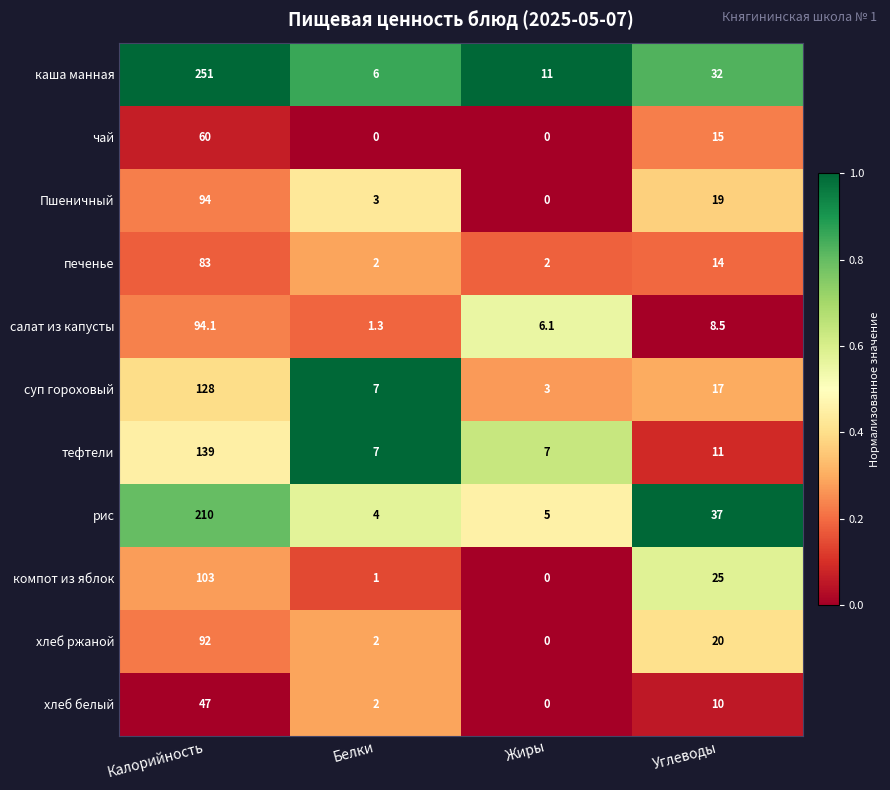

The value of хлеб ржаной at Белки is 2.0. True or false?

True